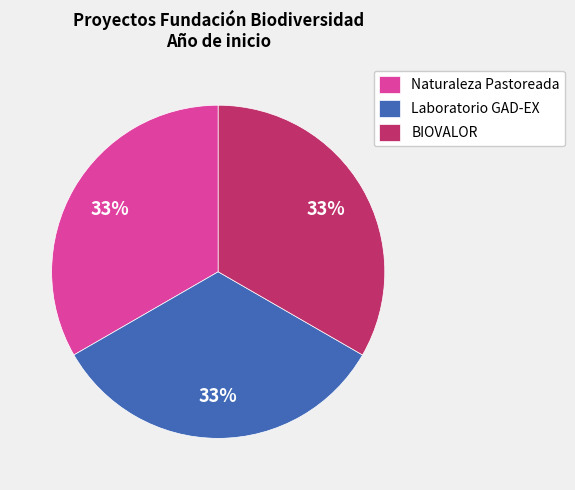

To the nearest percent, what percentage of the pie is BIOVALOR?

33%